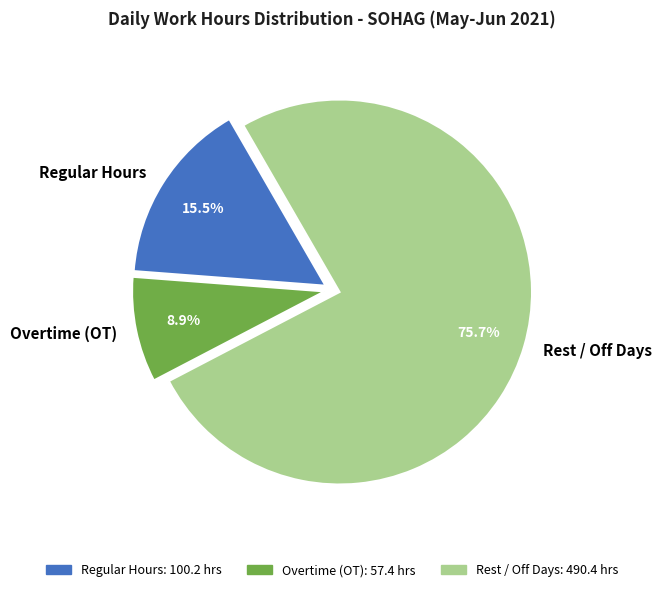

What percentage do Regular Hours and Rest / Off Days together represent?

91.1%